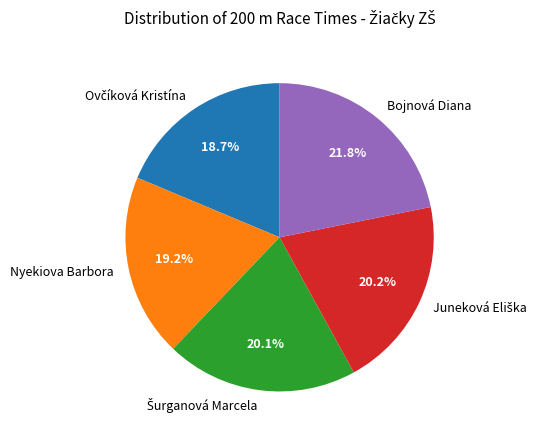

Which category has the biggest portion of the pie?

Bojnová Diana